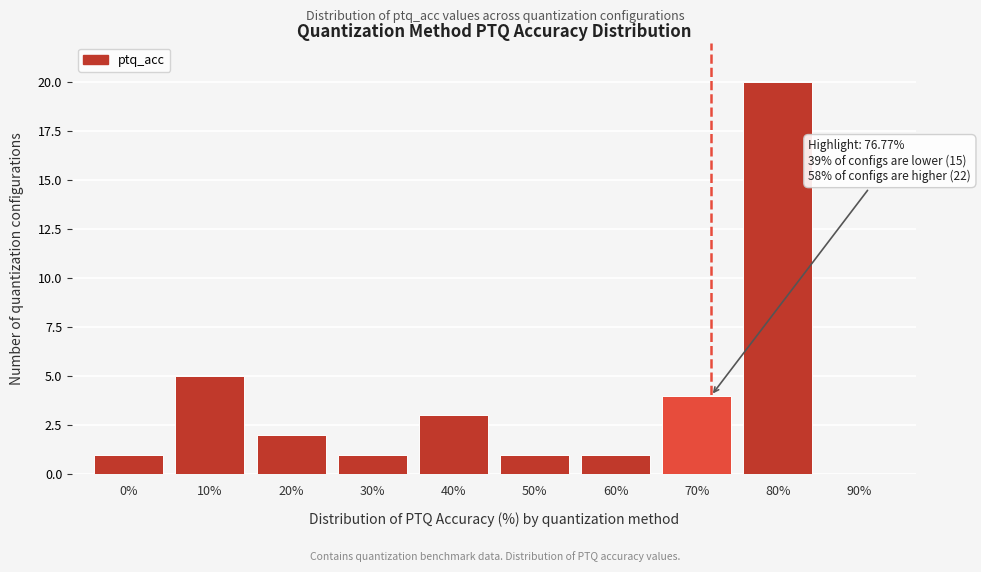

Reading left to right, transcribe all the data shown in this chart.

0%=1	10%=5	20%=2	30%=1	40%=3	50%=1	60%=1	70%=4	80%=20	90%=0